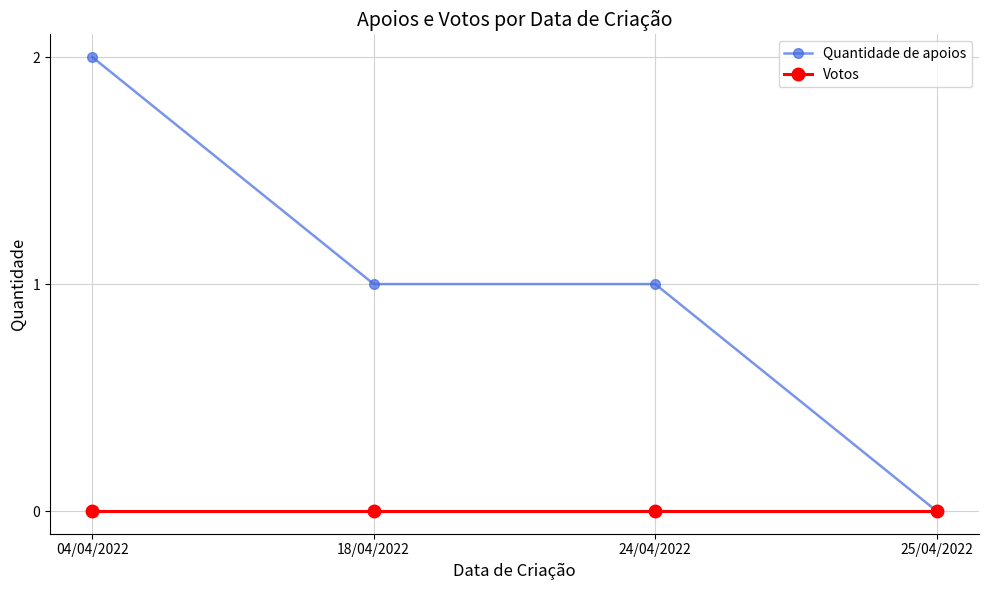

Which label corresponds to the largest value in the chart?

04/04/2022